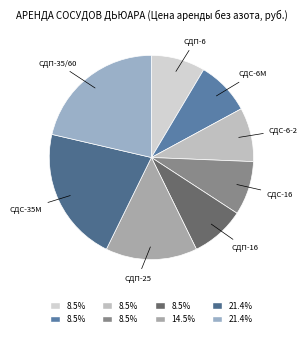

Is СДП-16 the majority of the pie?

No